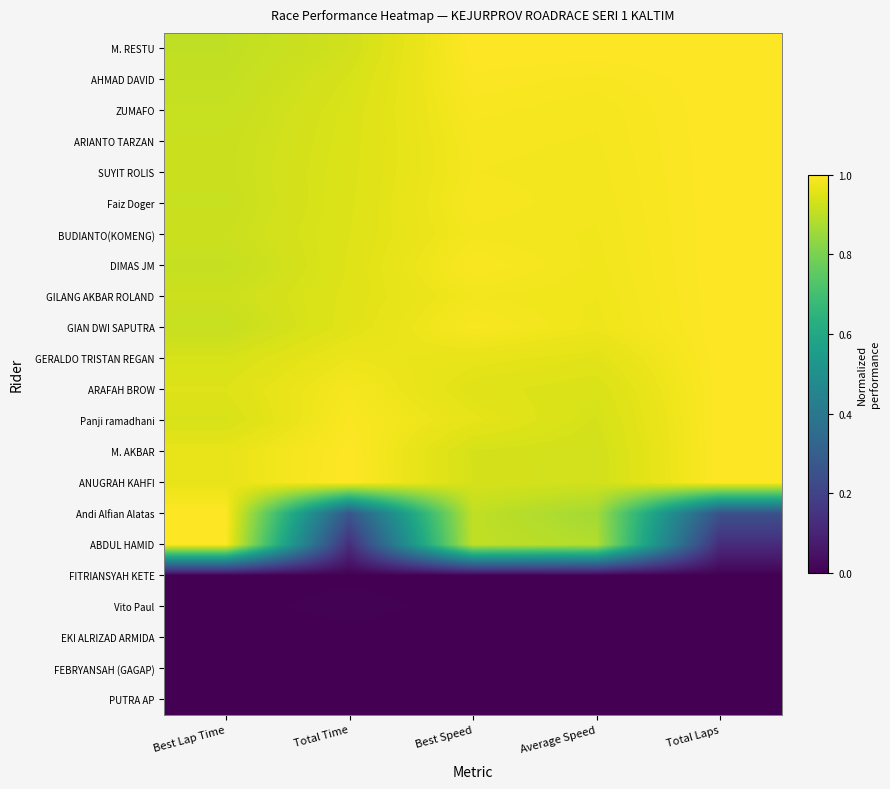

How many data points does each series have?

5